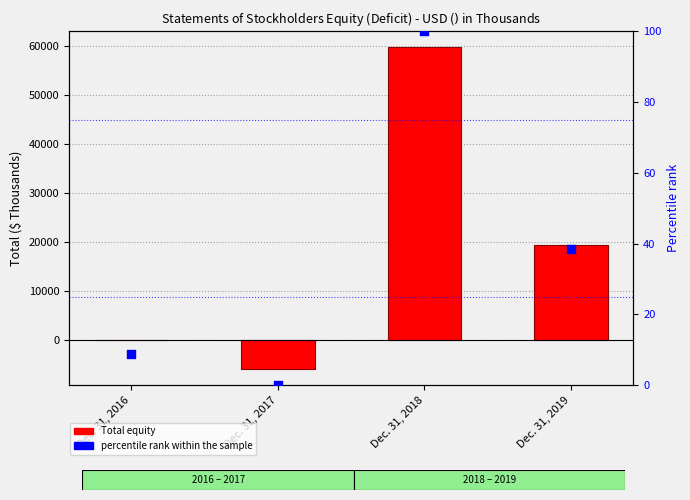

Is the value of percentile rank within the sample at Dec. 31, 2018 greater than the value of Total at Dec. 31, 2019?

No